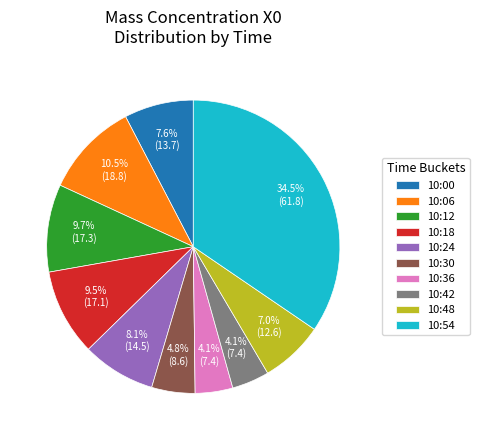

What percentage is NOT represented by 10:36?

95.9%